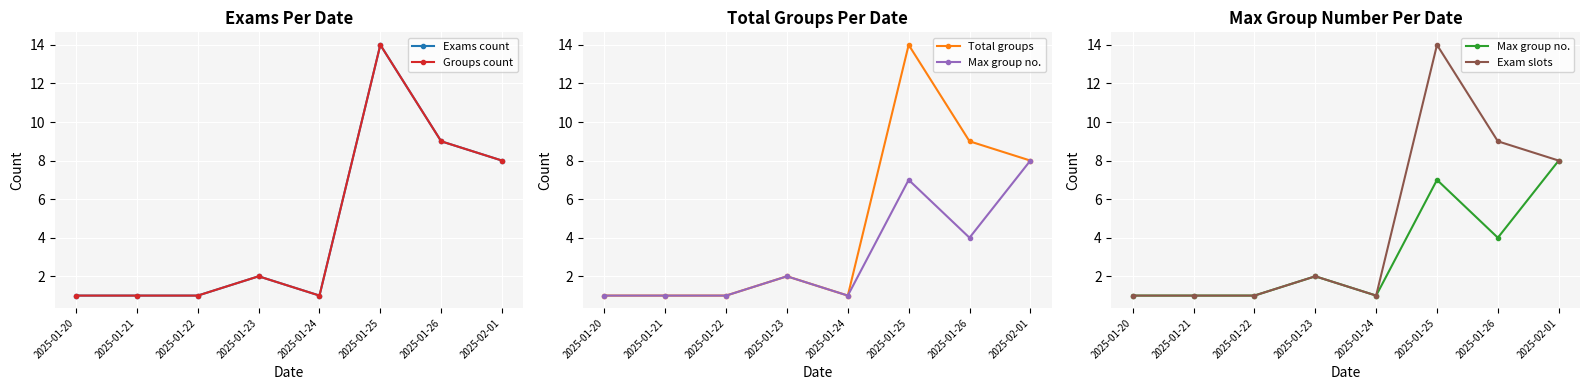

At which category does Max group no. reach its first local valley?

2025-01-24